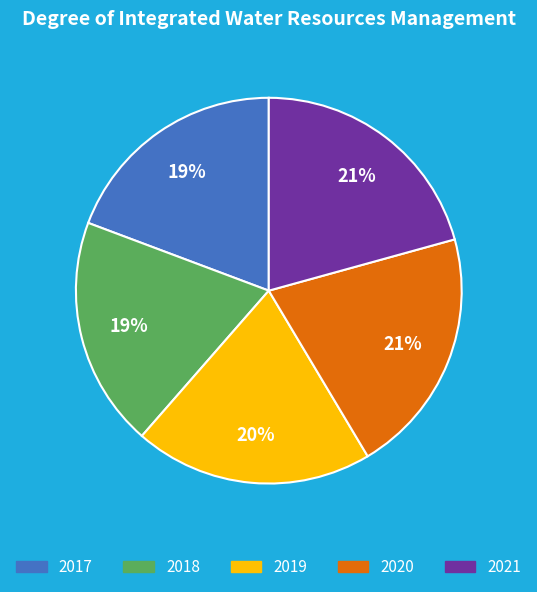

To the nearest percent, what is the combined percentage of 2018 and 2019?

39%